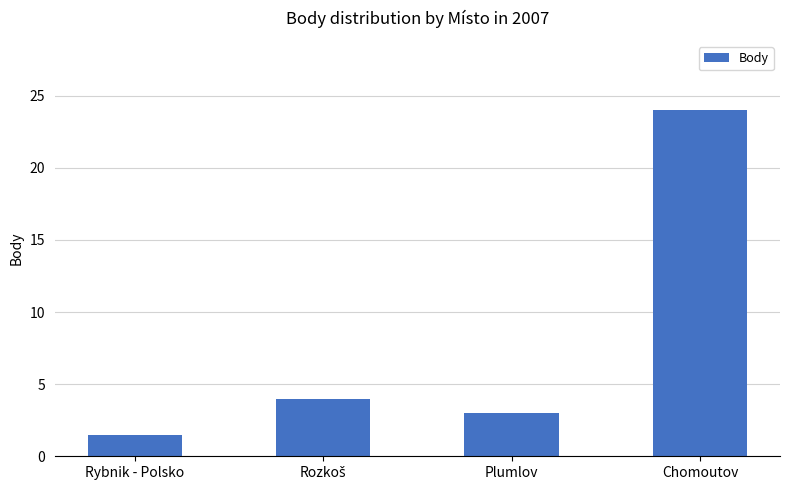

What is the difference between the values at Rybnik - Polsko and Plumlov?

1.5